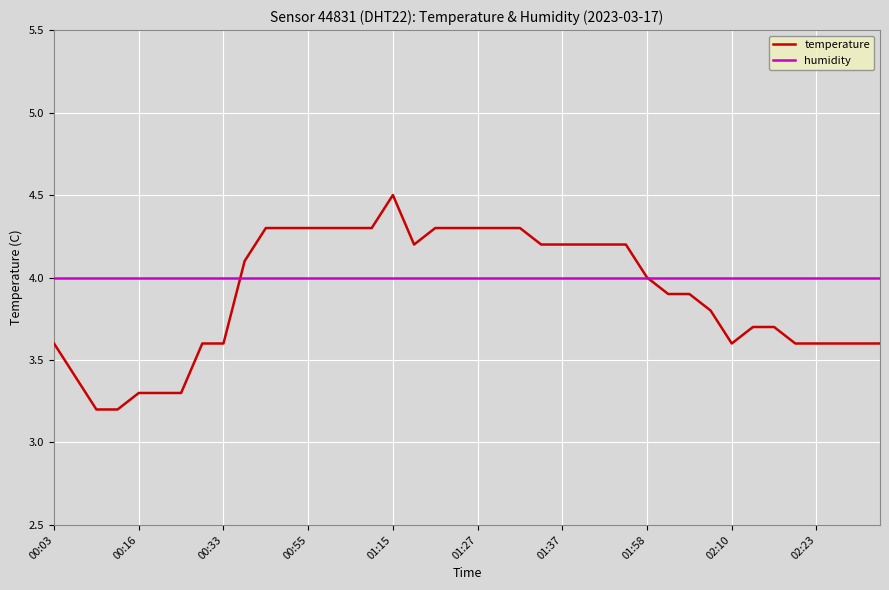

What is the highest value of the temperature series?

4.5